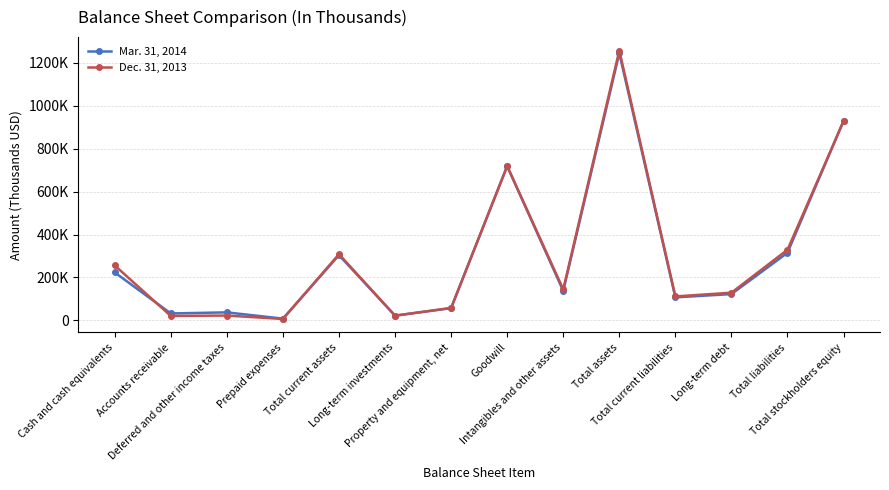

Does the chart display data point markers on the line(s)?

Yes